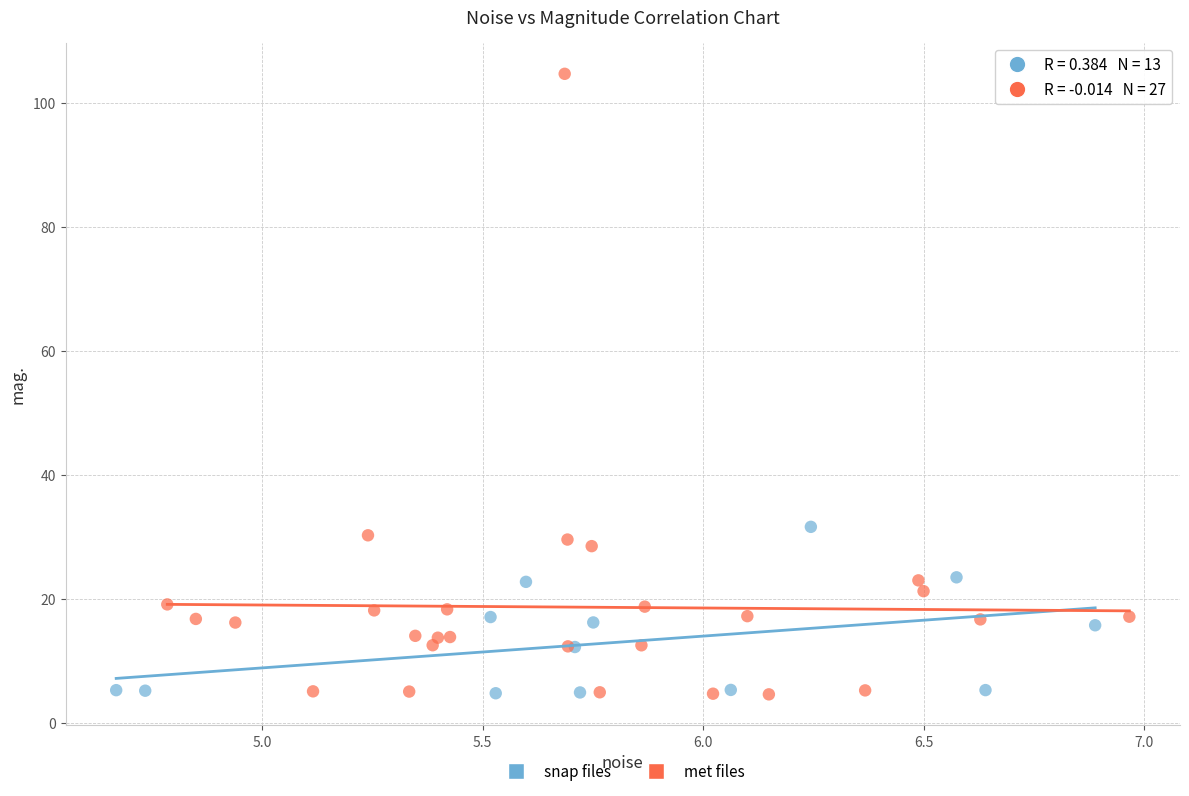

Which series contains the highest Y value?

met files